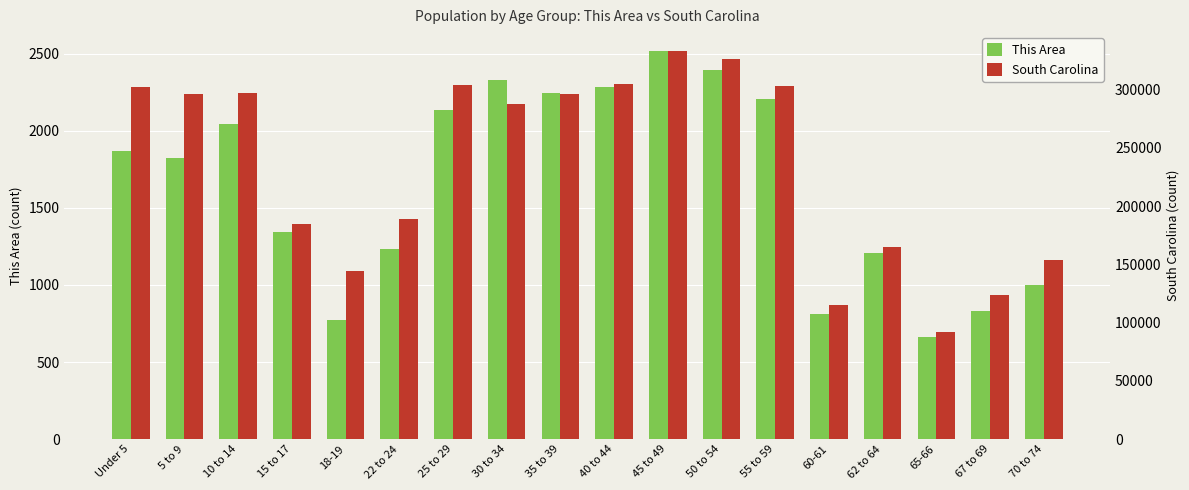

What position from the left is 50 to 54?

12